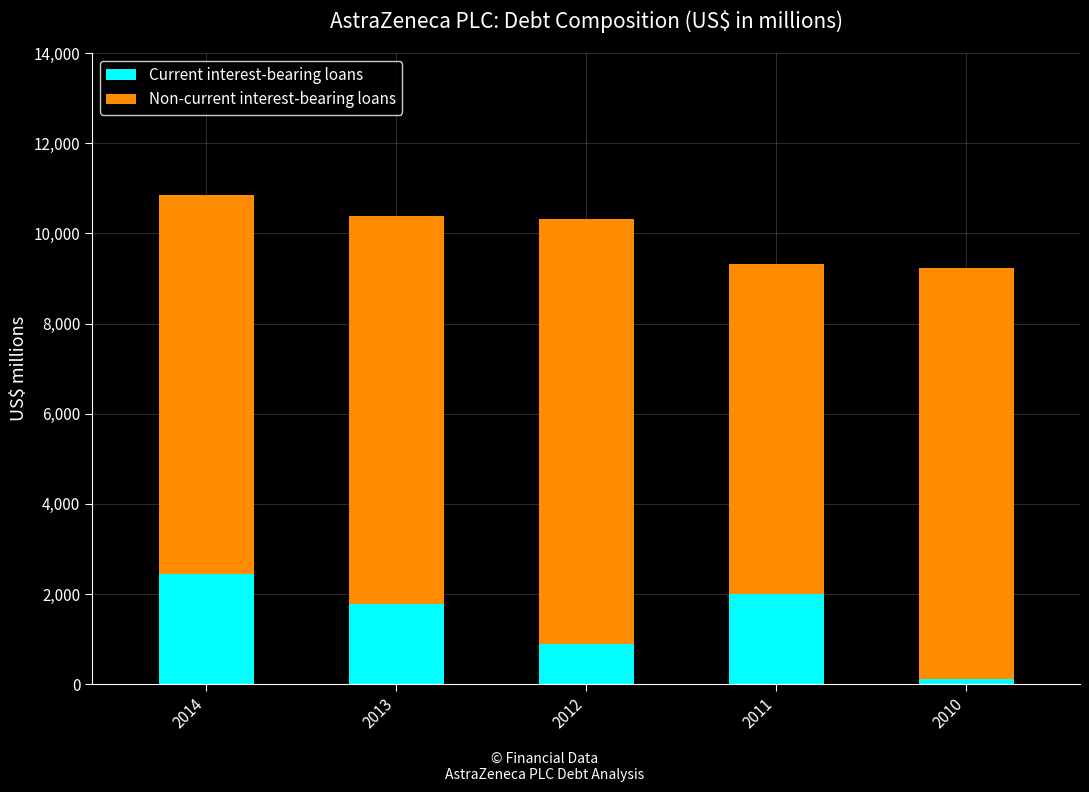

True or false: Current interest-bearing loans has a value of 1788 at 2013.

True